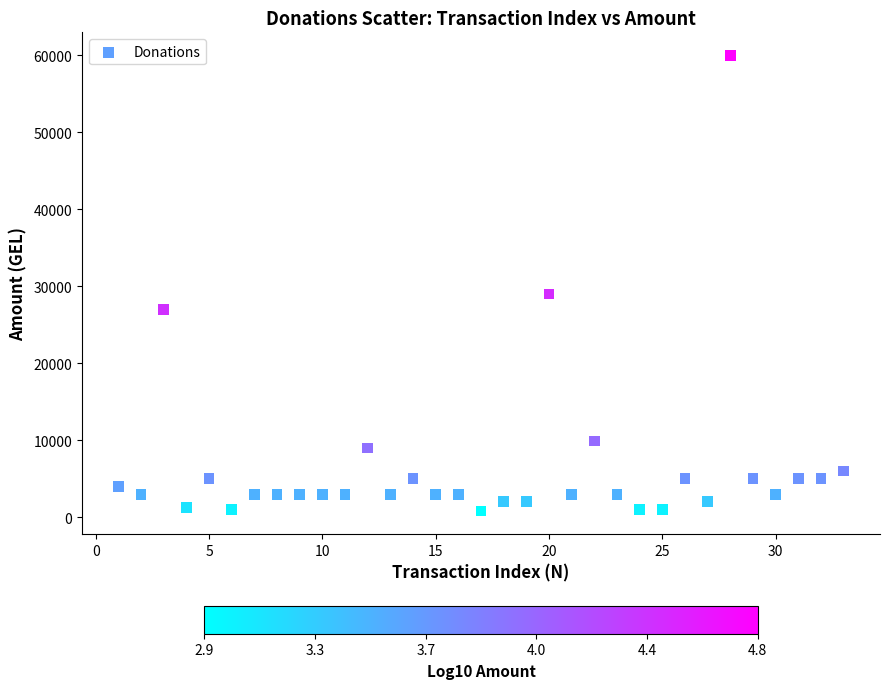

What is the range of X values (max minus min)?

32.0